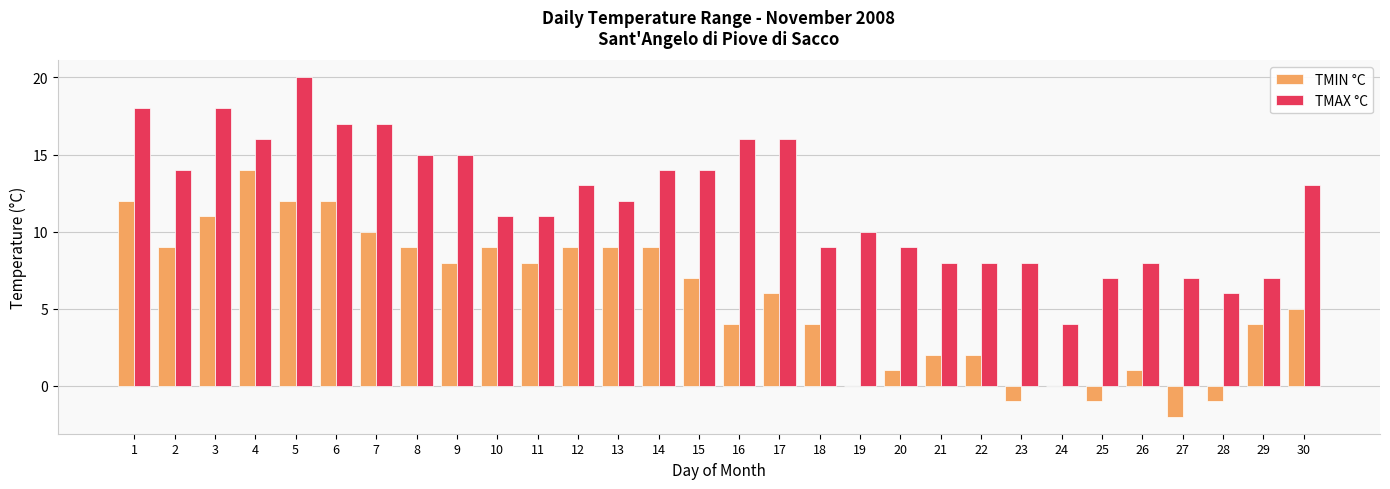

What are all the series names shown in the legend?

TMIN °C, TMAX °C